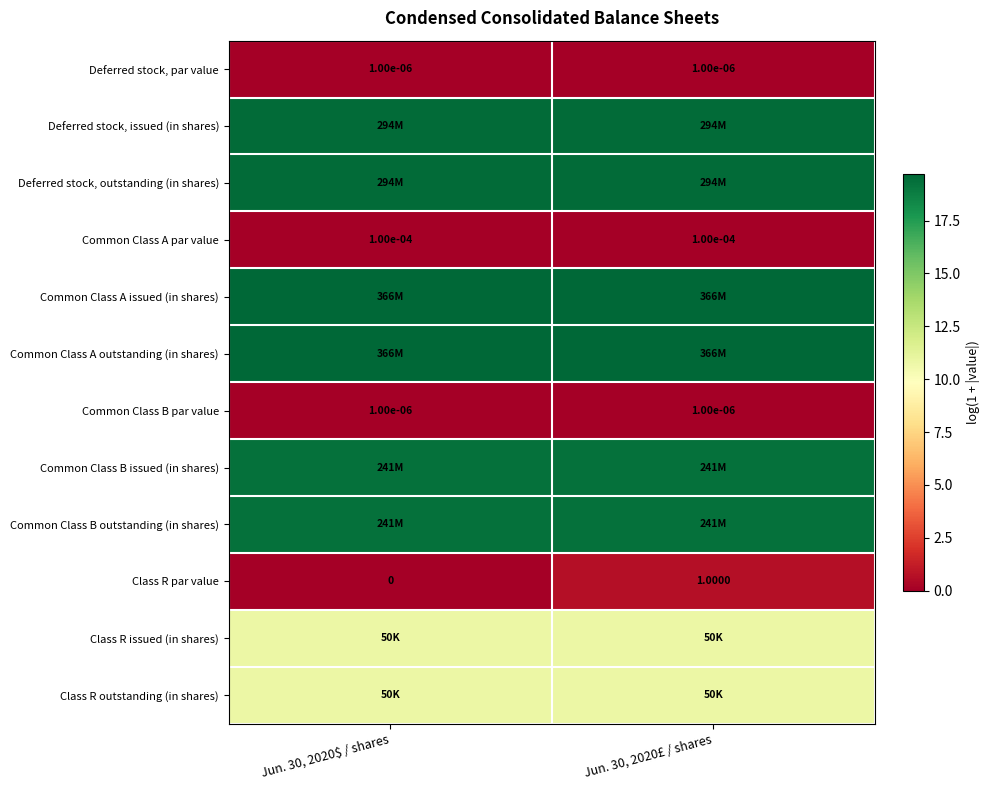

Is the value of Common Class A outstanding (in shares) at Jun. 30, 2020$ / shares greater than the value of Class R outstanding (in shares) at Jun. 30, 2020$ / shares?

Yes